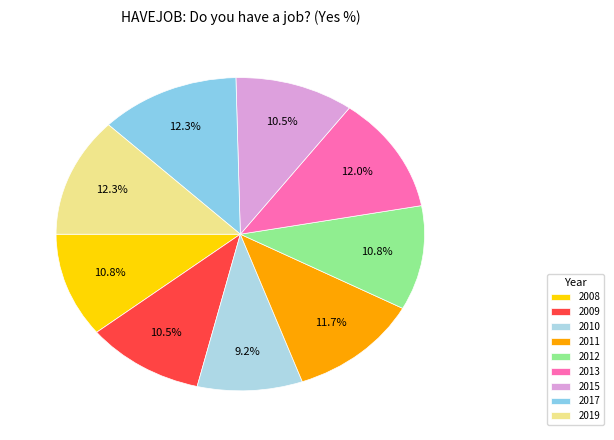

Between 2019 and 2017, which is larger?

2019